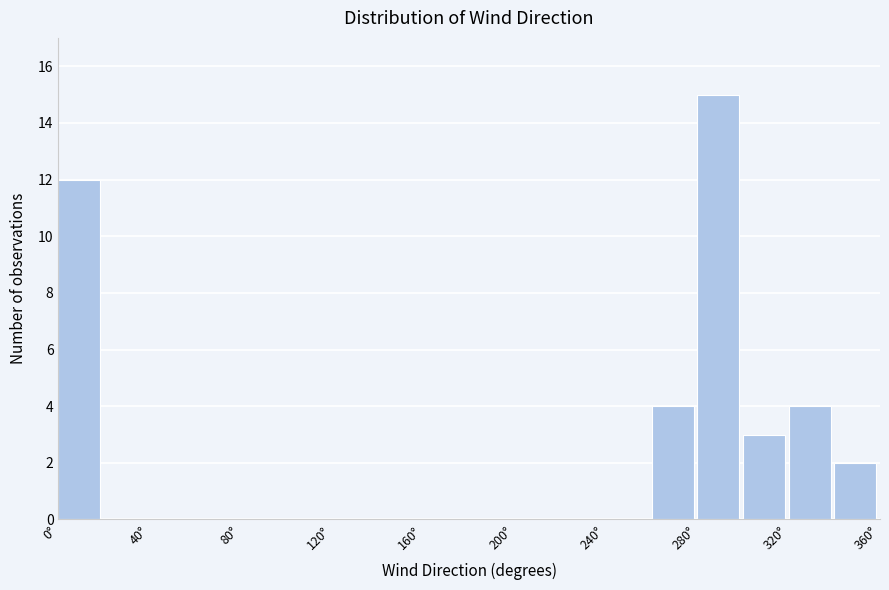

Reading left to right, list every bar in this chart as the range it spans on the x-axis followed by its height. The values are not printed on the chart, so give them approximately, as read against the axis.

0 to 20: 12
20 to 40: 0
40 to 60: 0
60 to 80: 0
80 to 100: 0
100 to 120: 0
120 to 140: 0
140 to 160: 0
160 to 180: 0
180 to 200: 0
200 to 220: 0
220 to 240: 0
240 to 260: 0
260 to 280: 4
280 to 300: 15
300 to 320: 3
320 to 340: 4
340 to 360: 2